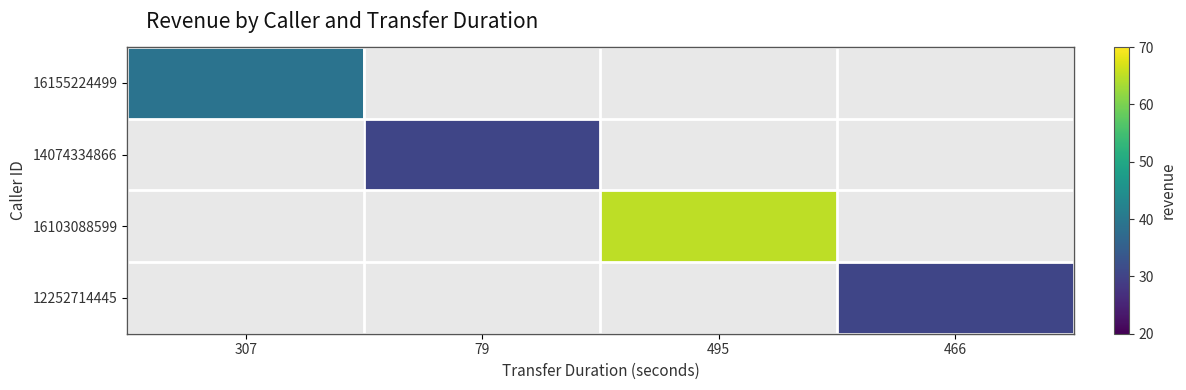

Count the number of data series in this chart.

4